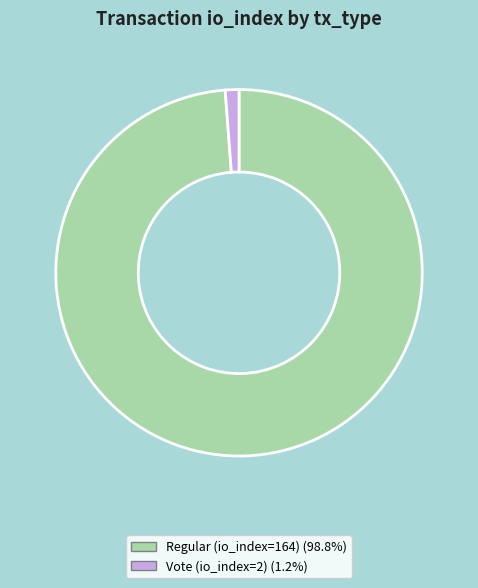

The Regular (io_index=164) slice represents 86% of the pie. True or false?

False